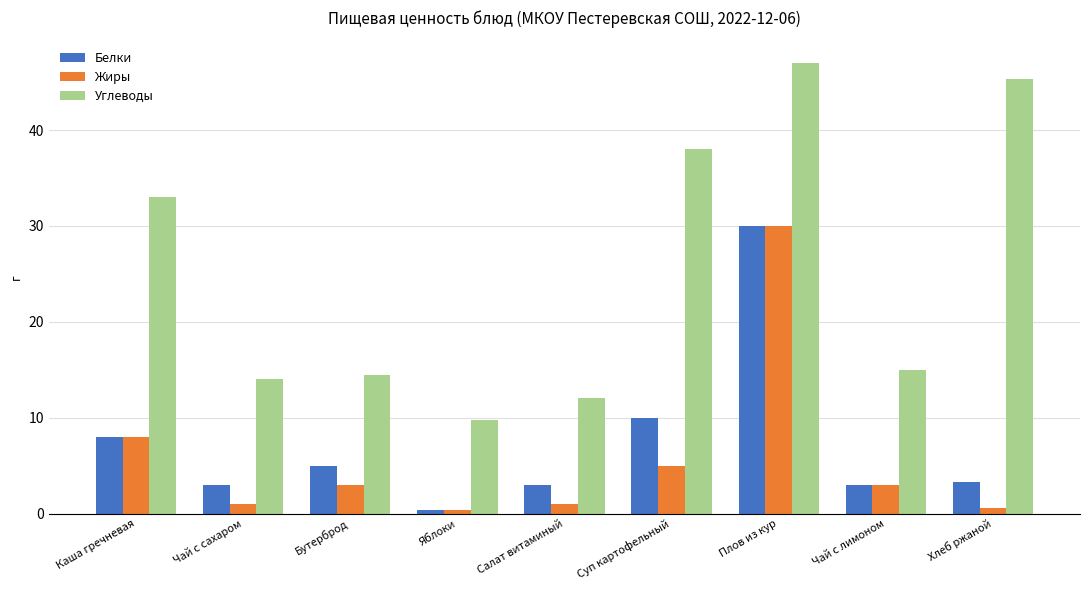

At which label does Жиры first exceed 3?

Каша гречневая